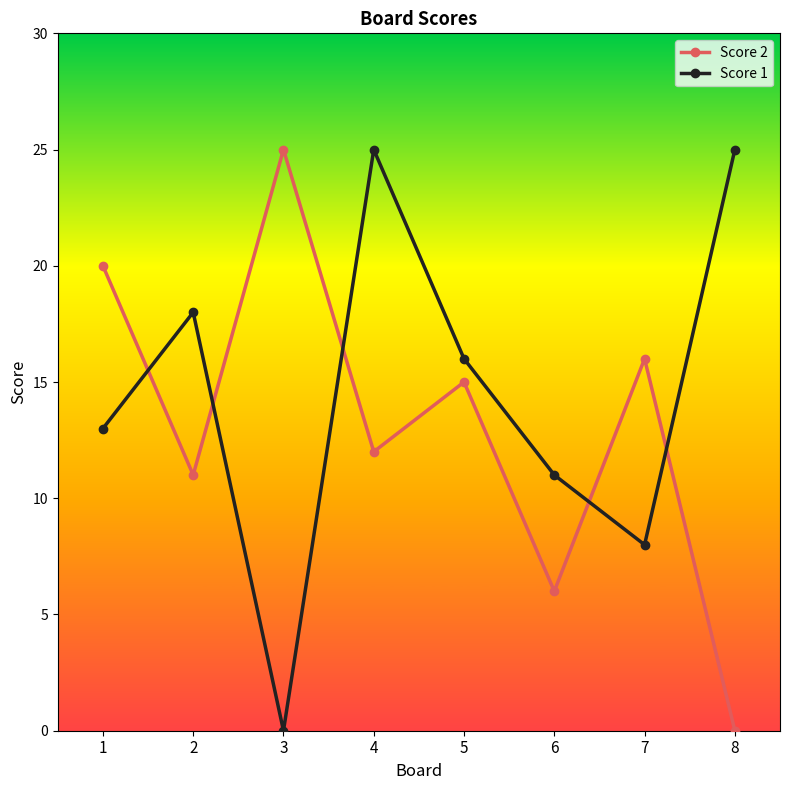

What are all the series names shown in the legend?

Score 2, Score 1